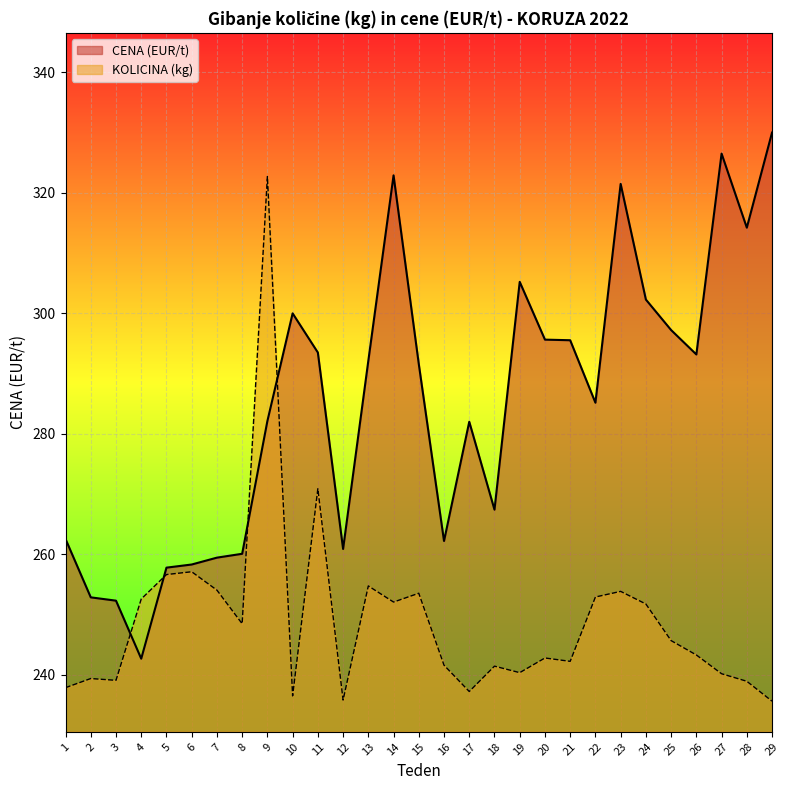

Which series ends up on top after the final intersection of KOLICINA (kg) and CENA (EUR/t)?

CENA (EUR/t)